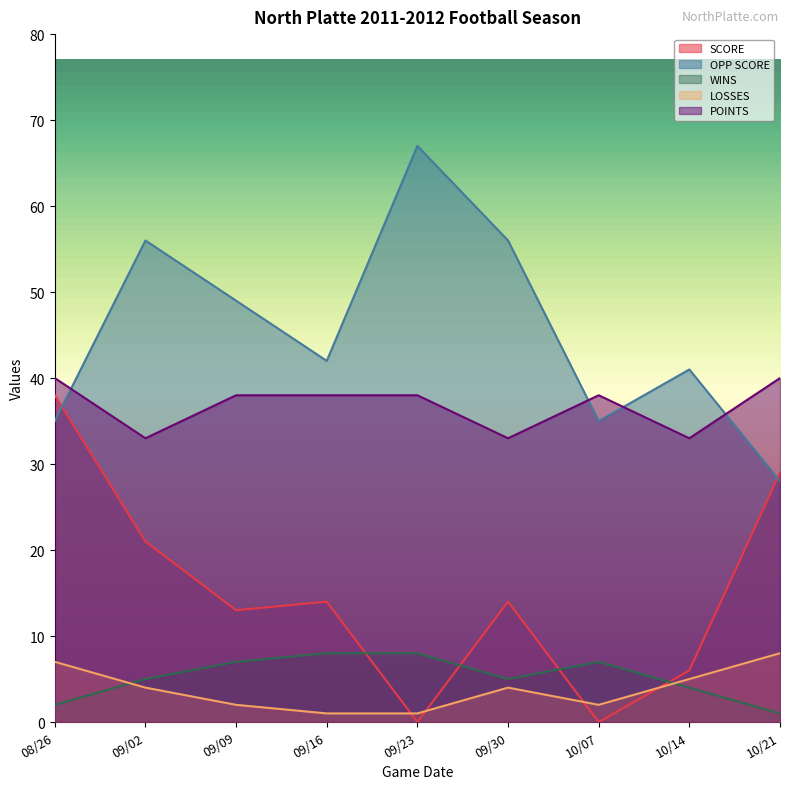

Rank the series at 09/23 from lowest to highest value.

SCORE, LOSSES, WINS, POINTS, OPP SCORE